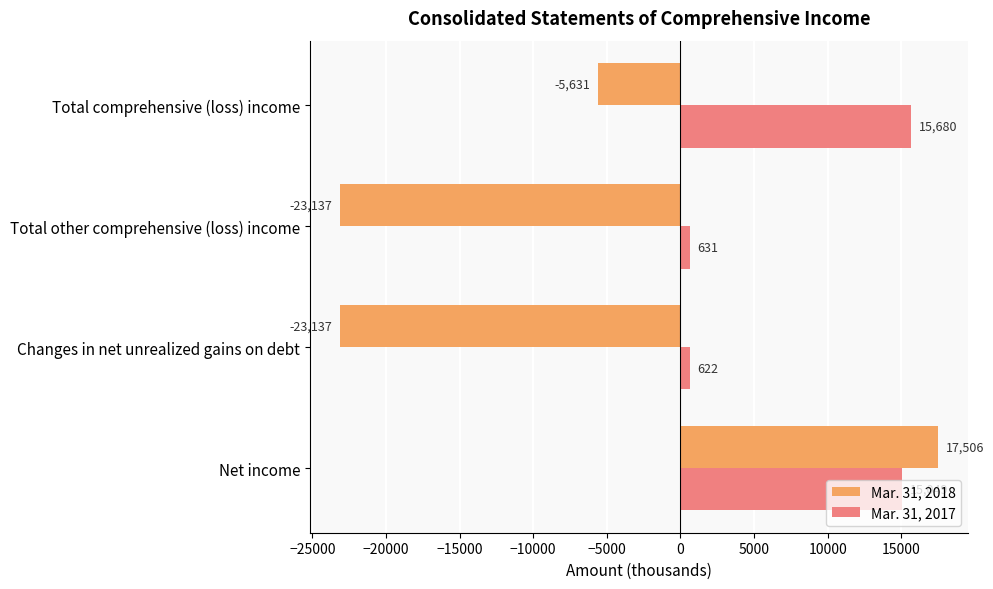

What is the smallest value displayed?

-23137